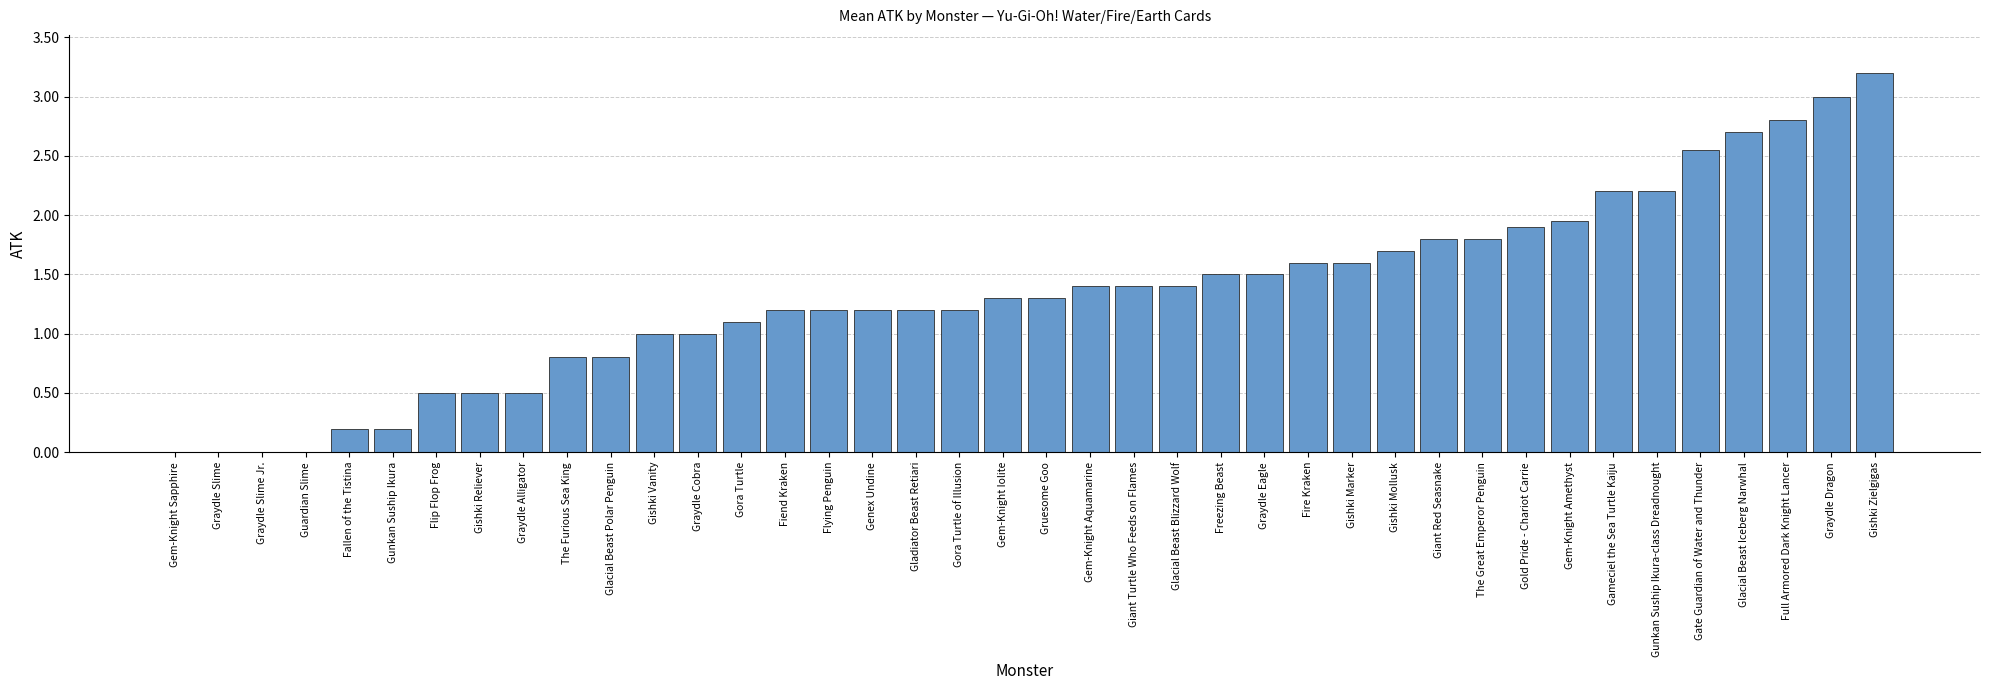

Reading left to right, what are all the values shown in this chart?

Gem-Knight Sapphire=0	Graydle Slime=0	Graydle Slime Jr.=0	Guardian Slime=0	Fallen of the Tistina=200	Gunkan Suship Ikura=200	Flip Flop Frog=500	Gishki Reliever=500	Graydle Alligator=500	The Furious Sea King=800	Glacial Beast Polar Penguin=800	Gishki Vanity=1000	Graydle Cobra=1000	Gora Turtle=1100	Fiend Kraken=1200	Flying Penguin=1200	Genex Undine=1200	Gladiator Beast Retiari=1200	Gora Turtle of Illusion=1200	Gem-Knight Iolite=1300	Gruesome Goo=1300	Gem-Knight Aquamarine=1400	Giant Turtle Who Feeds on Flames=1400	Glacial Beast Blizzard Wolf=1400	Freezing Beast=1500	Graydle Eagle=1500	Fire Kraken=1600	Gishki Marker=1600	Gishki Mollusk=1700	Giant Red Seasnake=1800	The Great Emperor Penguin=1800	Gold Pride - Chariot Carrie=1900	Gem-Knight Amethyst=1950	Gameciel the Sea Turtle Kaiju=2200	Gunkan Suship Ikura-class Dreadnought=2200	Gate Guardian of Water and Thunder=2550	Glacial Beast Iceberg Narwhal=2700	Full Armored Dark Knight Lancer=2800	Graydle Dragon=3000	Gishki Zielgigas=3200